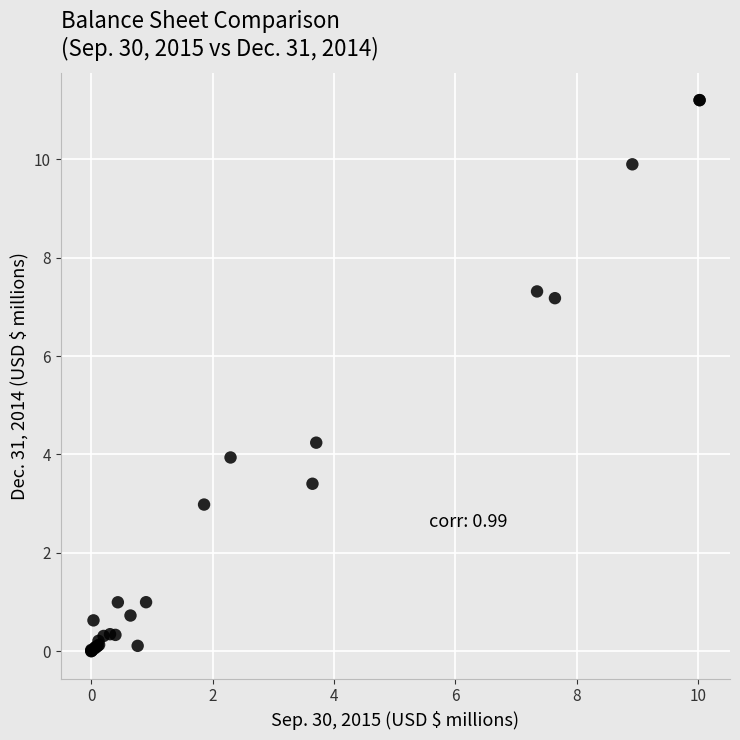

What Y value in the scatter plot is closest to 5?

4.2